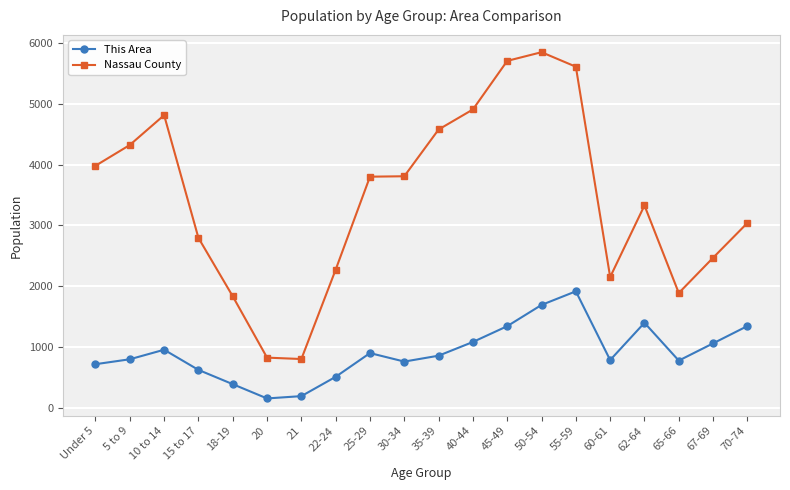

The value of This Area at Under 5 is 715. True or false?

True